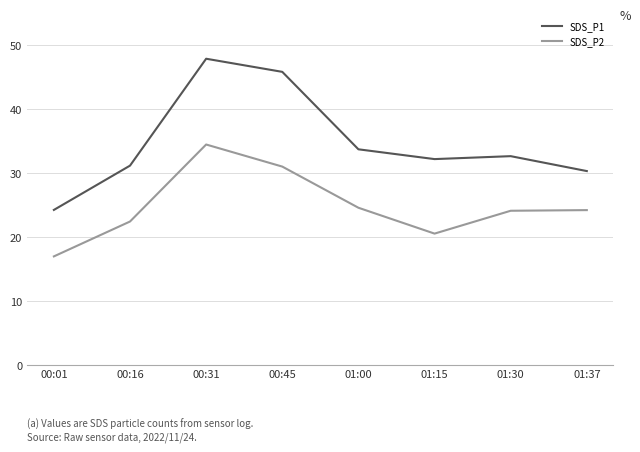

What position from the left is 00:45?

4